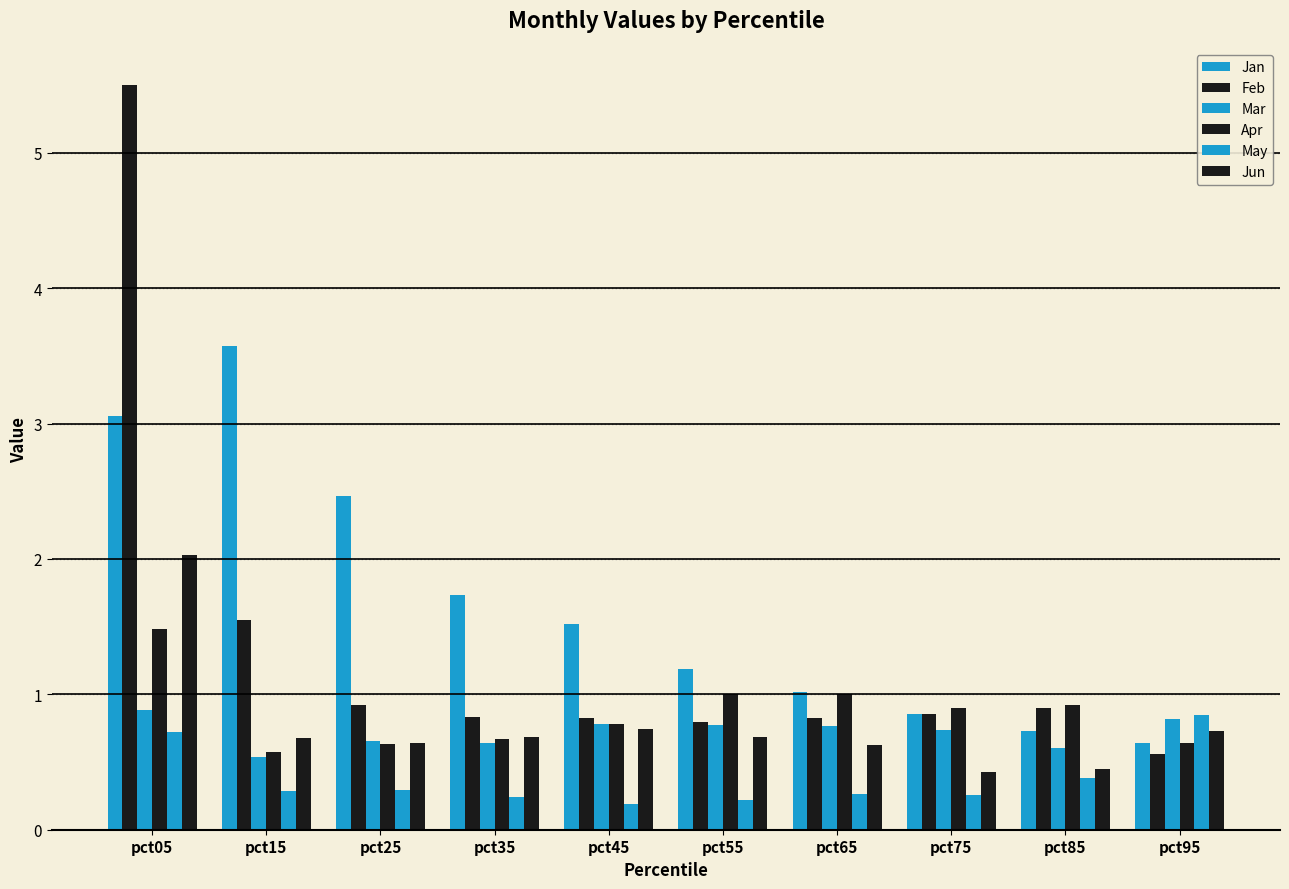

Are the bars grouped side by side (vs. stacked)?

Yes